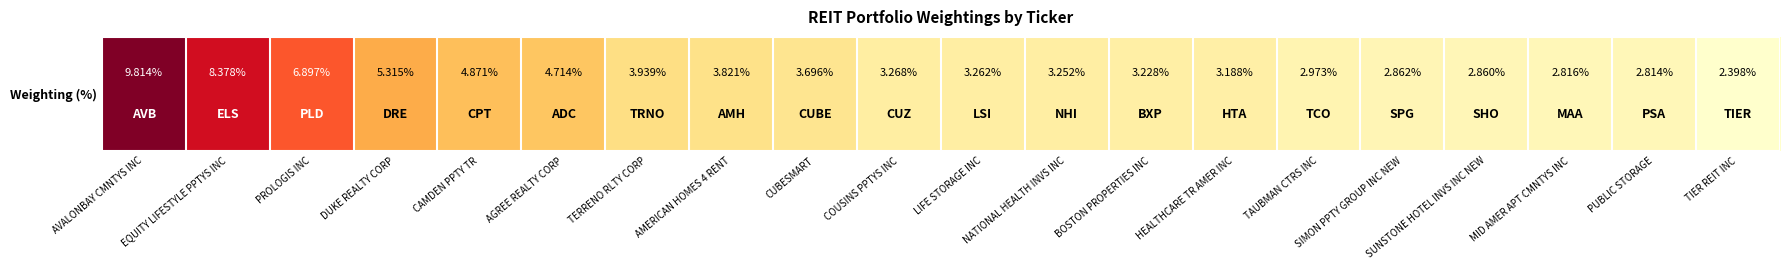

What is the difference between the second highest and second lowest values?

5.6